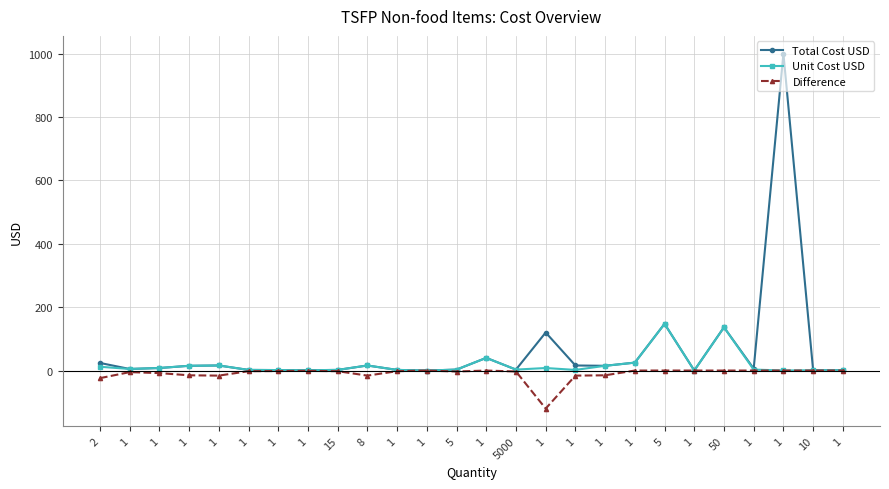

At which label does Total Cost USD reach its peak?

1